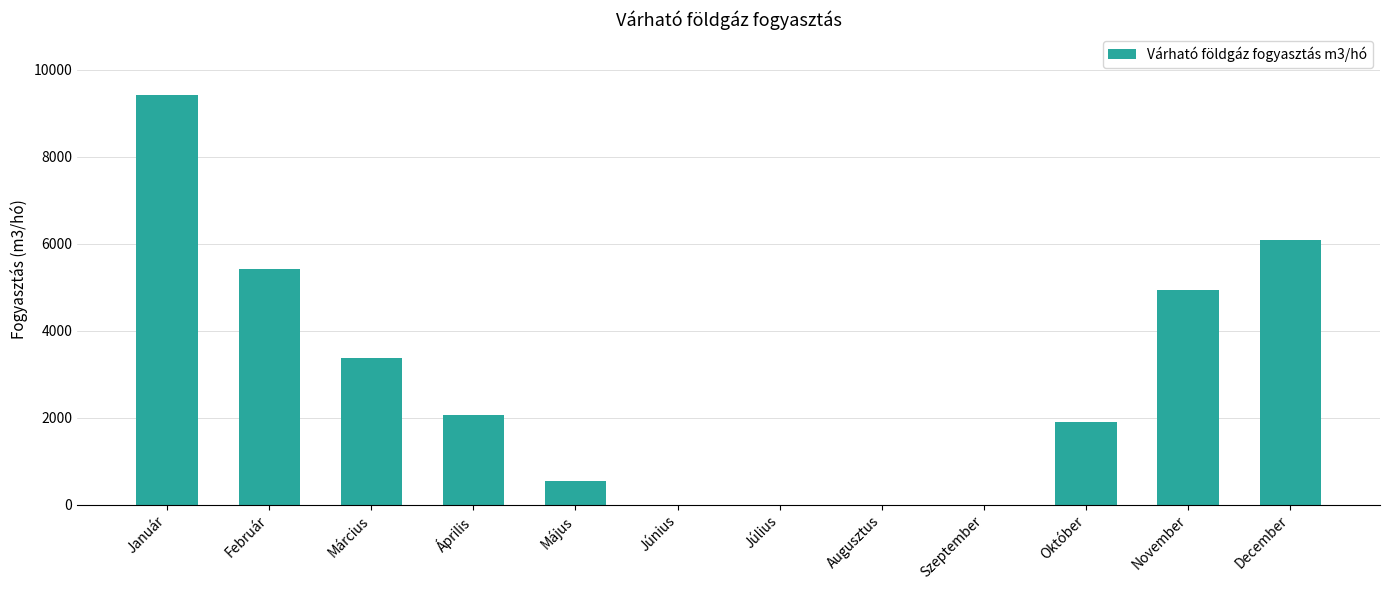

Which label corresponds to the largest value in the chart?

Január